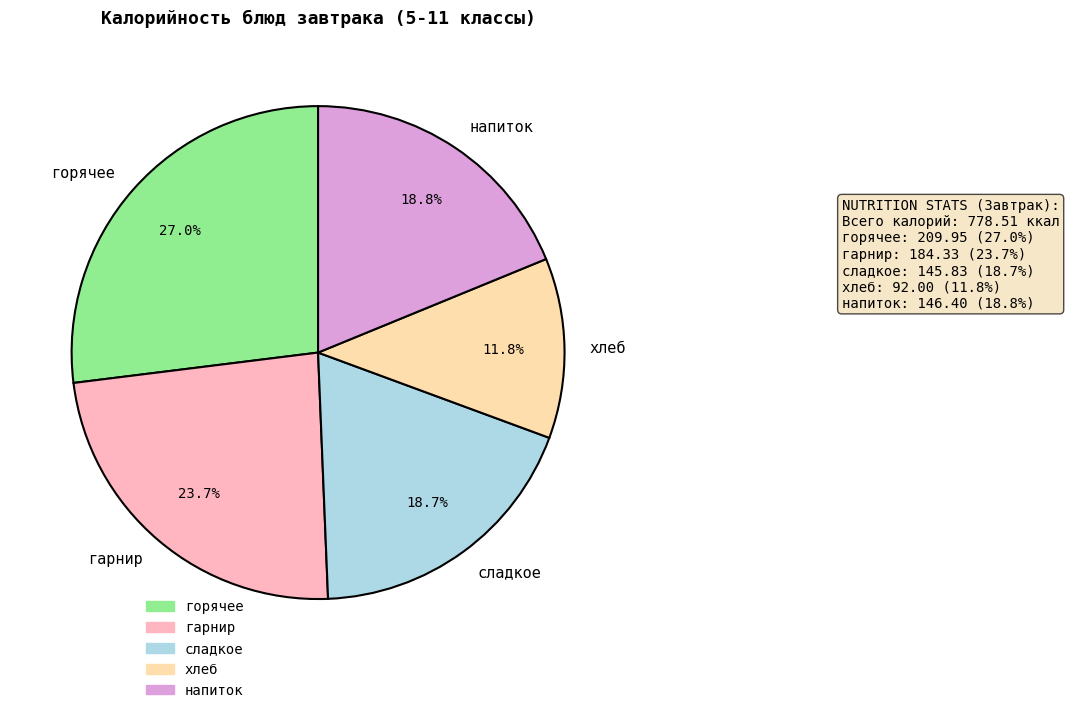

Between хлеб and сладкое, which is larger?

сладкое